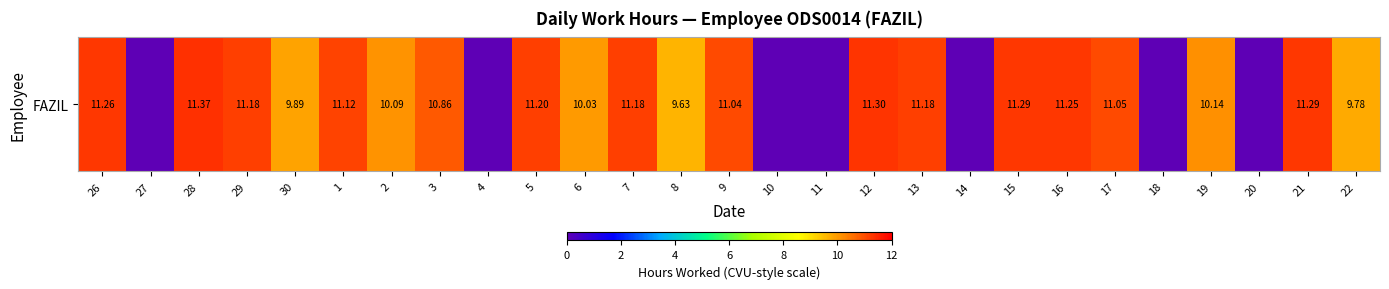

How many categories are shown in the chart?

27